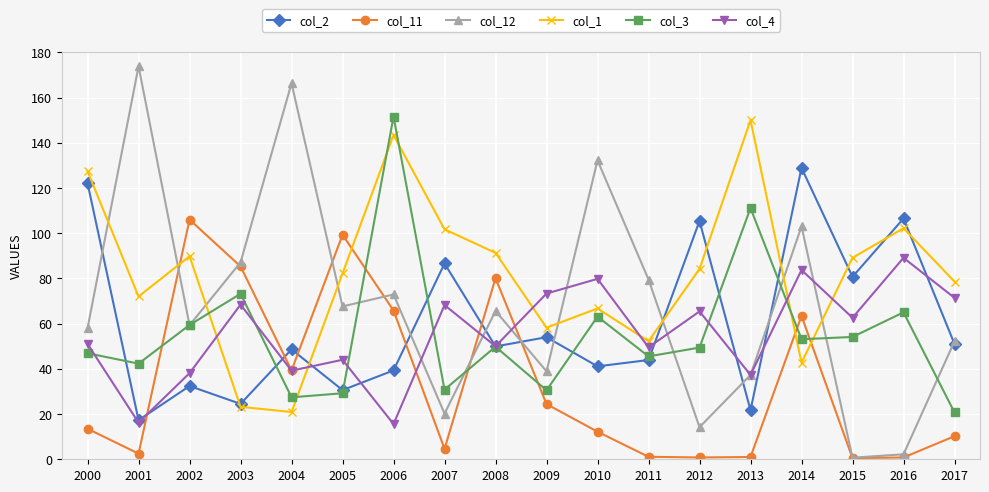

The value of col_3 at 2008 is 22.4. True or false?

False